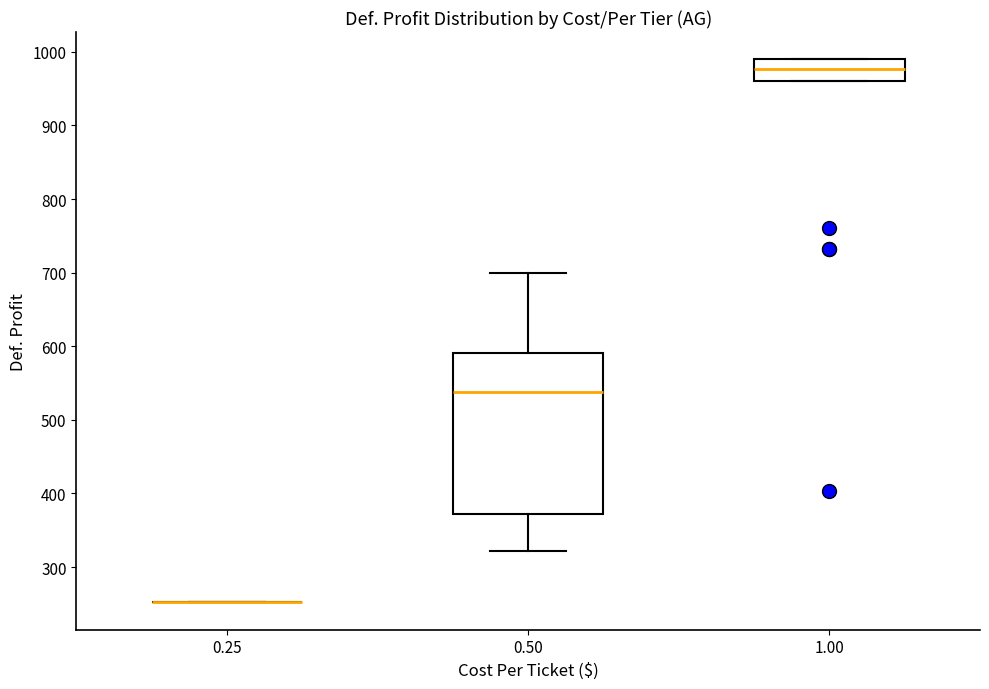

Reading left to right, read every box against the y-axis: the position of its median line, the range the box covers, and the ends of its whiskers. The values are not printed on the chart, so give them approximately, as read against the axis.

0.25: box collapsed to a line at 250, whiskers 250 to 250
0.50: median 540, box 370 to 590, whiskers 320 to 700
1.00: median 980, box 960 to 990, whiskers 960 to 990